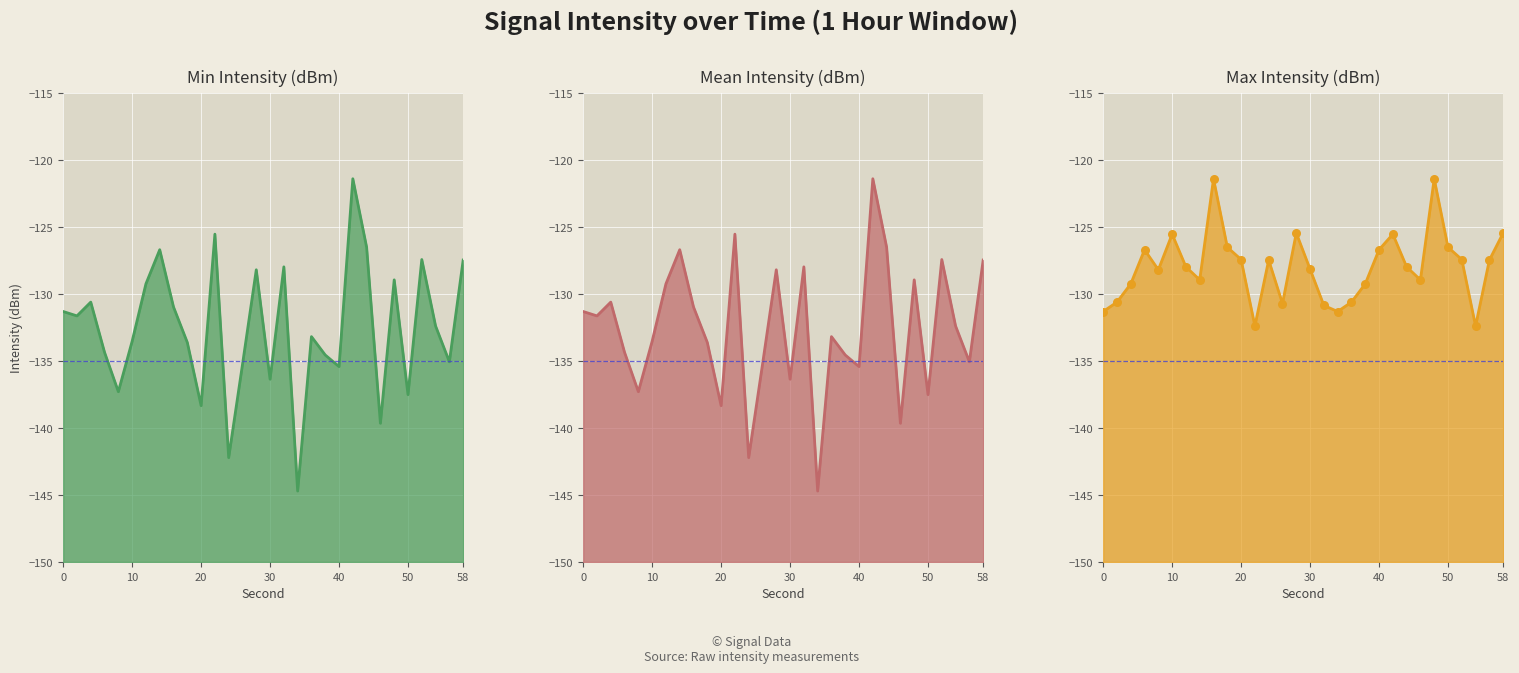

Which series has the widest spread of Y values?

Min intensity per second